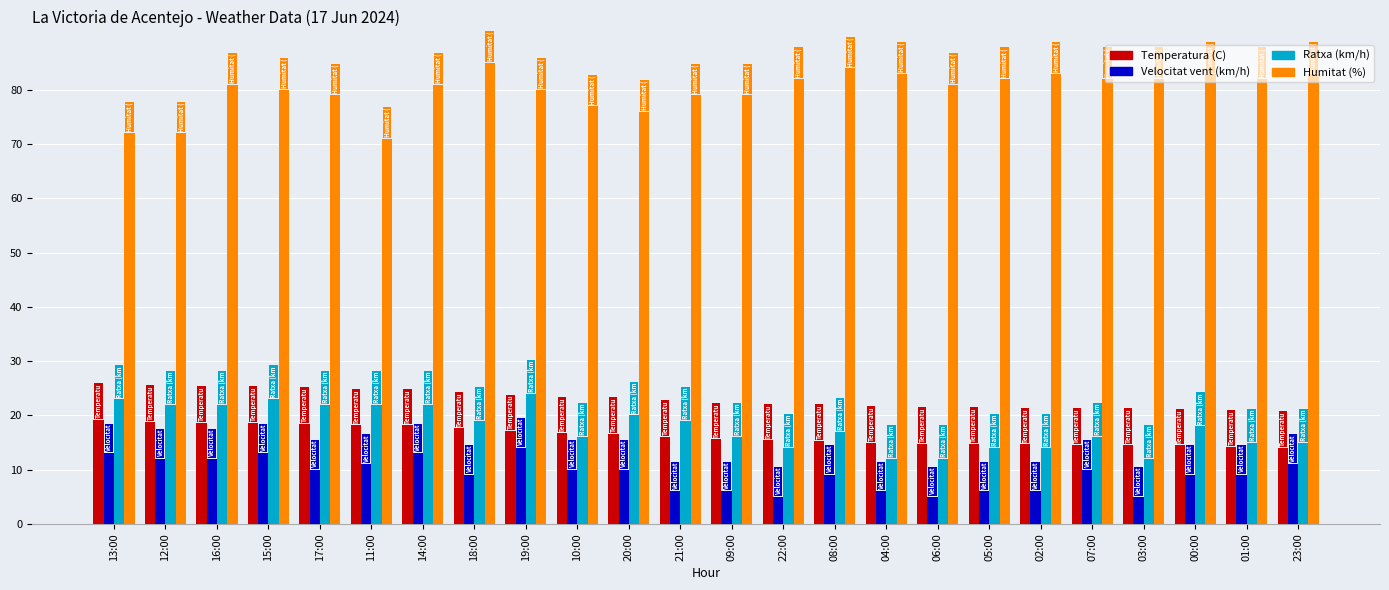

Where does the Velocitat vent (km/h) series first go above 10?

13:00